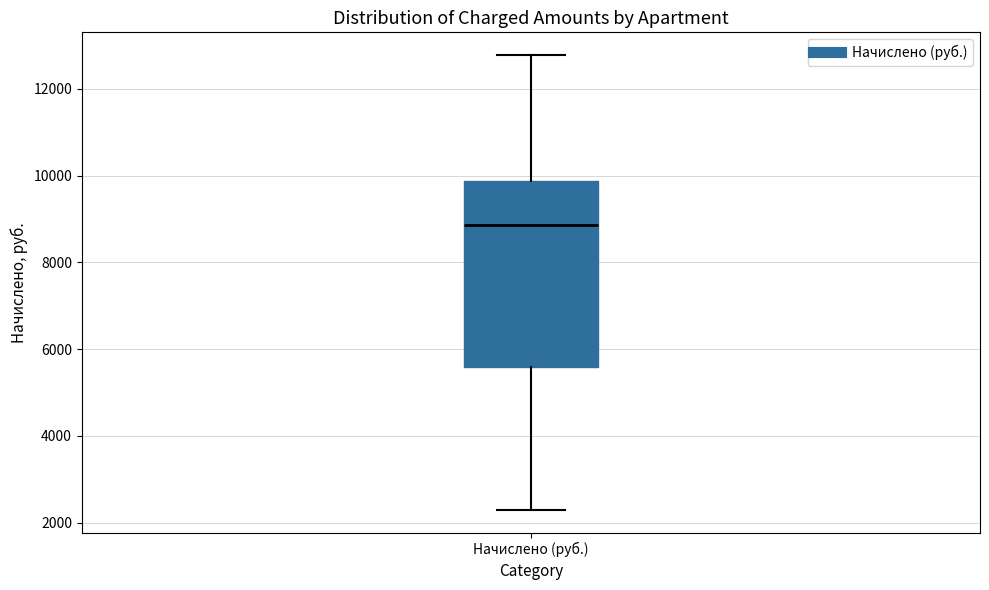

Read this box plot against the y-axis: the position of the median line, the range covered by the box, and the ends of both whiskers. The values are not printed on the chart, so give them approximately, as read against the axis.

median 8800, box 5600 to 9800, whiskers 2200 to 12800